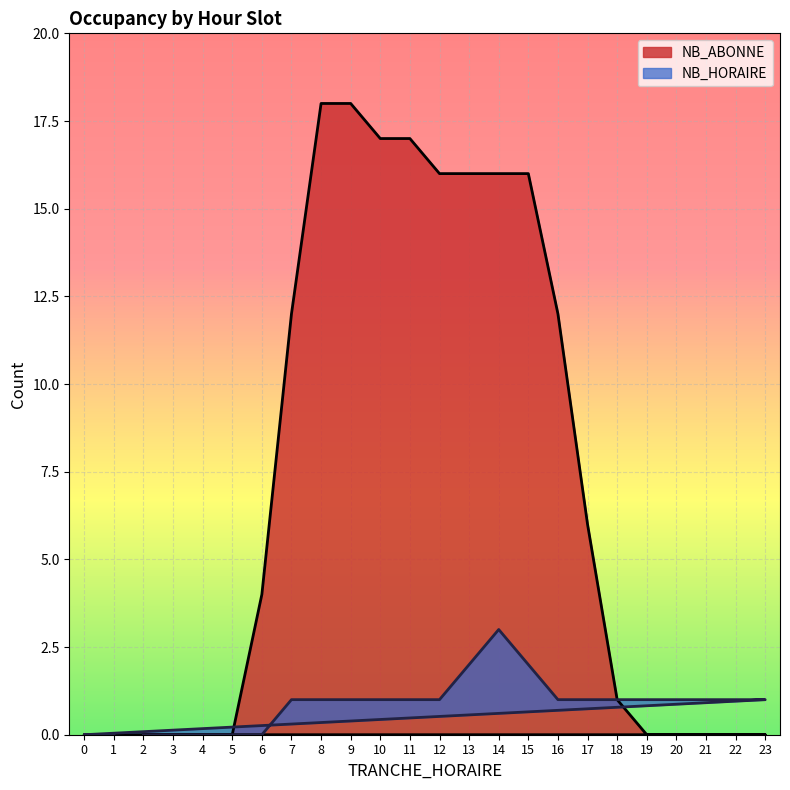

What are all the series names shown in the legend?

NB_ABONNE, NB_HORAIRE